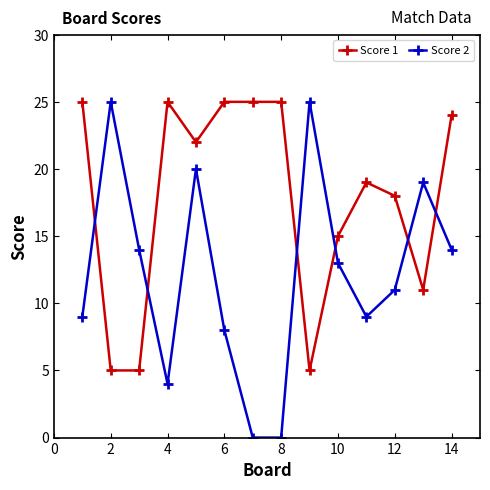

Which series ends up on top after the final intersection of Score 1 and Score 2?

Score 1